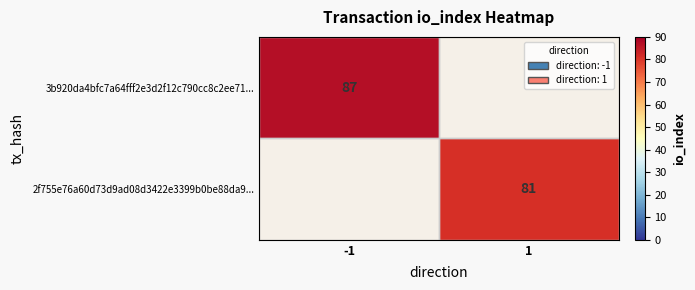

Is it true that 3b920da4bfc7a64fff2e3d2f12c790cc8c2ee71... equals 122 at -1?

False